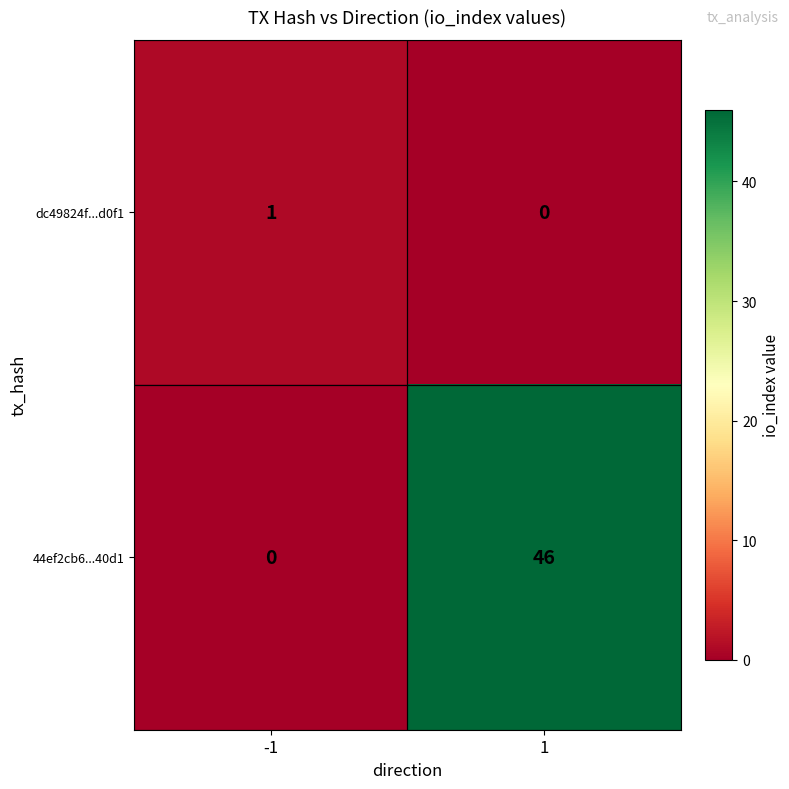

What is the total value across all series at -1?

1